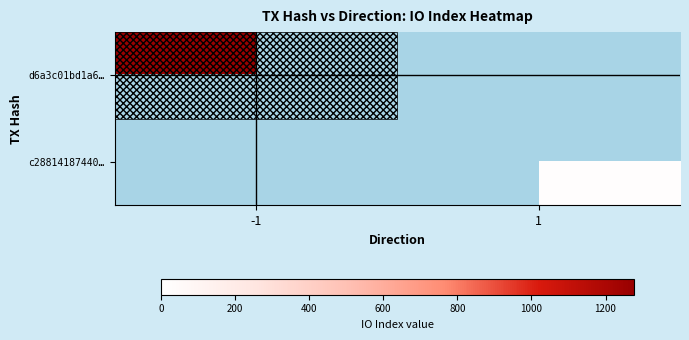

How many distinct data groups are displayed?

2